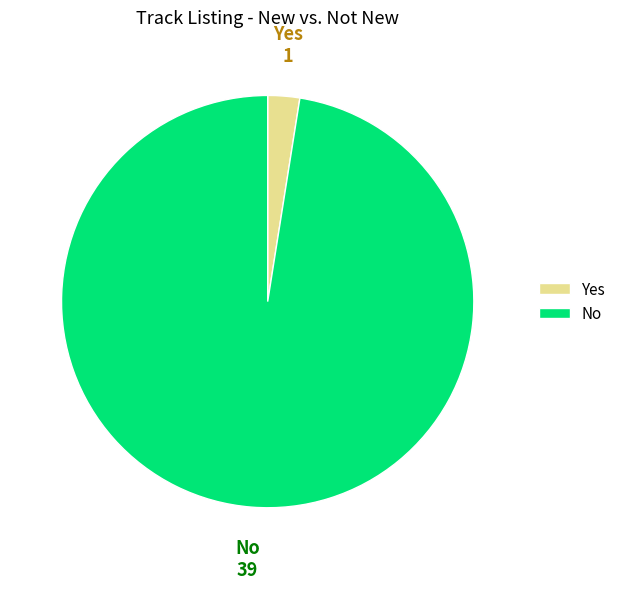

Do No and Yes together represent more than half of the pie?

Yes